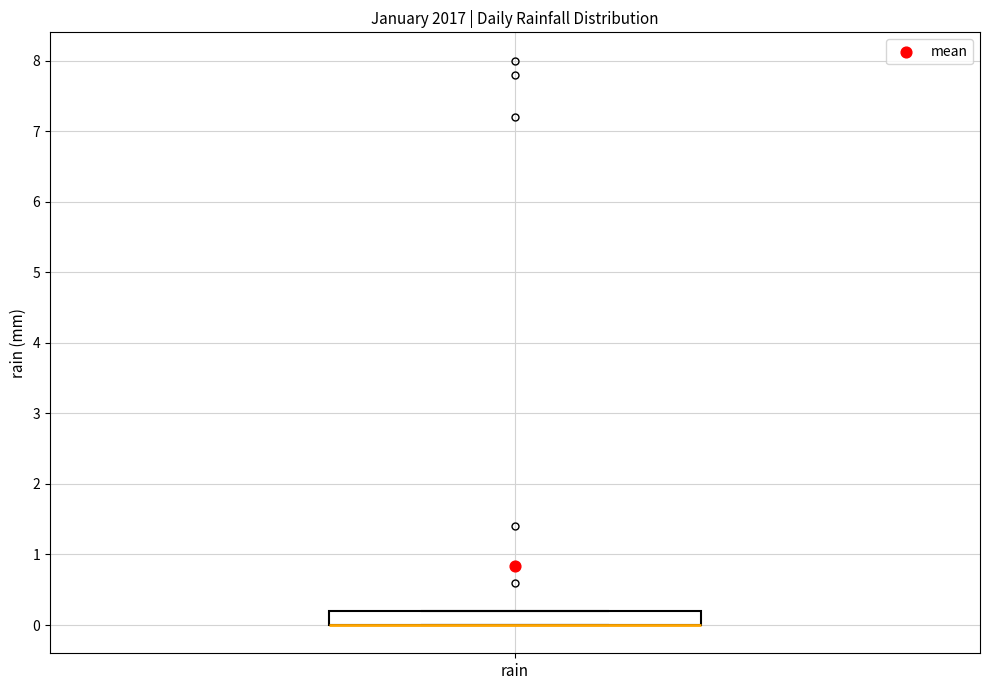

Read this box plot against the y-axis: the position of the median line, the range covered by the box, and the ends of both whiskers. The values are not printed on the chart, so give them approximately, as read against the axis.

median 0.0 (drawn on the box's lower edge), box 0.0 to 0.2, whiskers 0.0 to 0.2